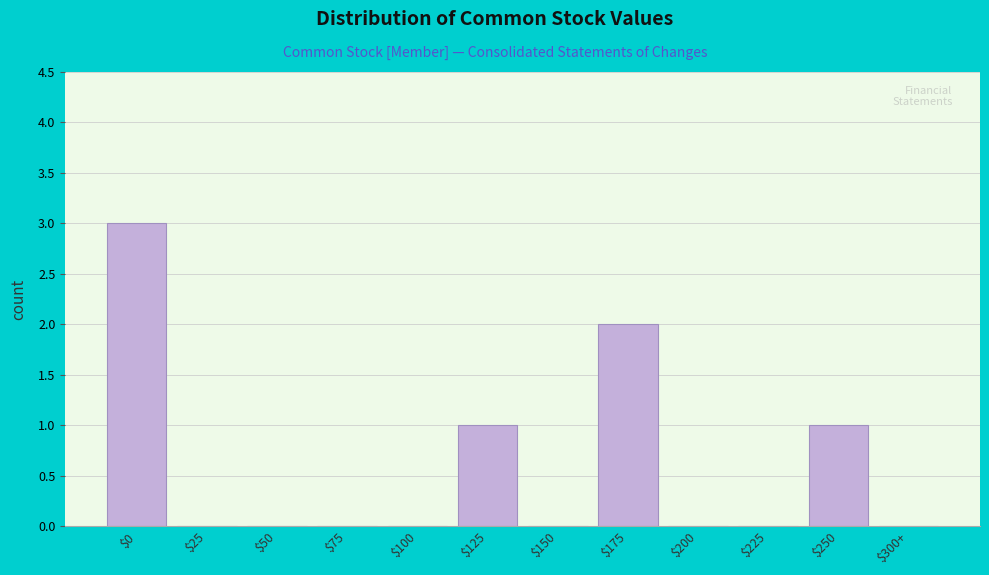

Which category has the highest value across all series?

$0